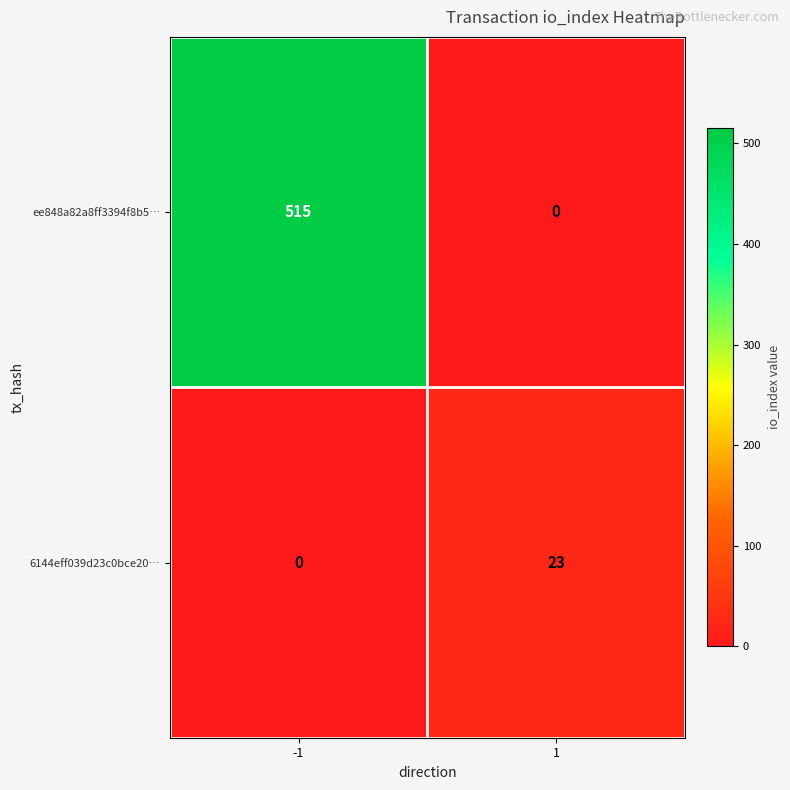

Reading left to right, what are all the values shown in this chart?

ee848a82a8ff3394f8b5…: -1=515	1=0
6144eff039d23c0bce20…: -1=0	1=23